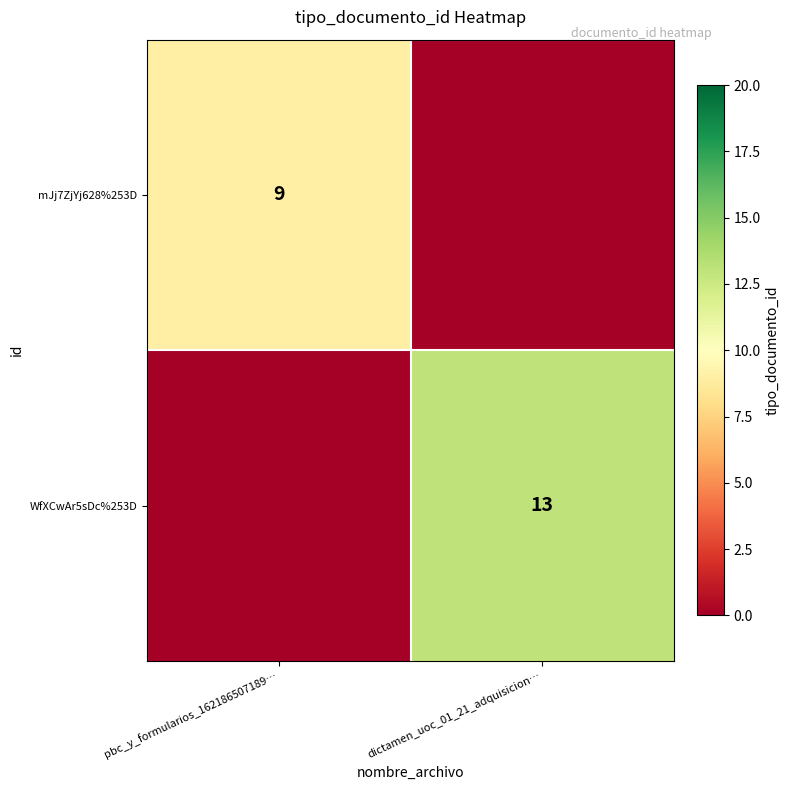

Is the value of WfXCwAr5sDc%253D at dictamen_uoc_01_21_adquisicion… greater than the value of mJj7ZjYj628%253D at pbc_y_formularios_162186507189…?

Yes